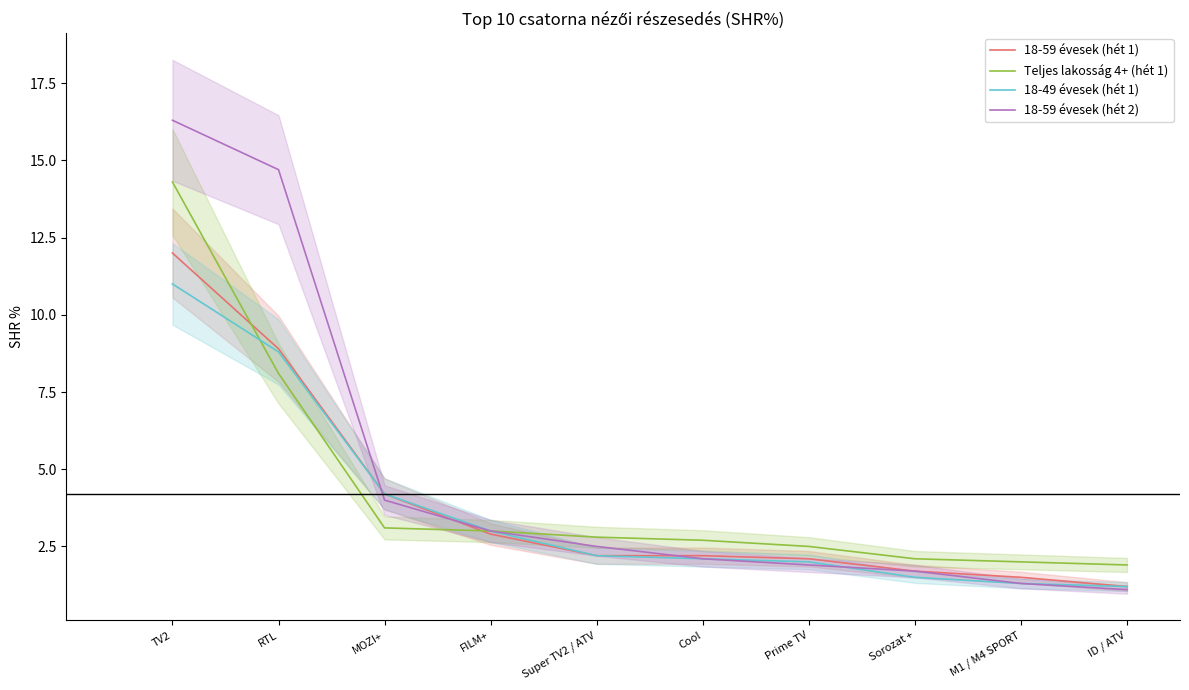

What is the difference between the second highest and minimum values in the 18-59 évesek (hét 2) series?

13.6